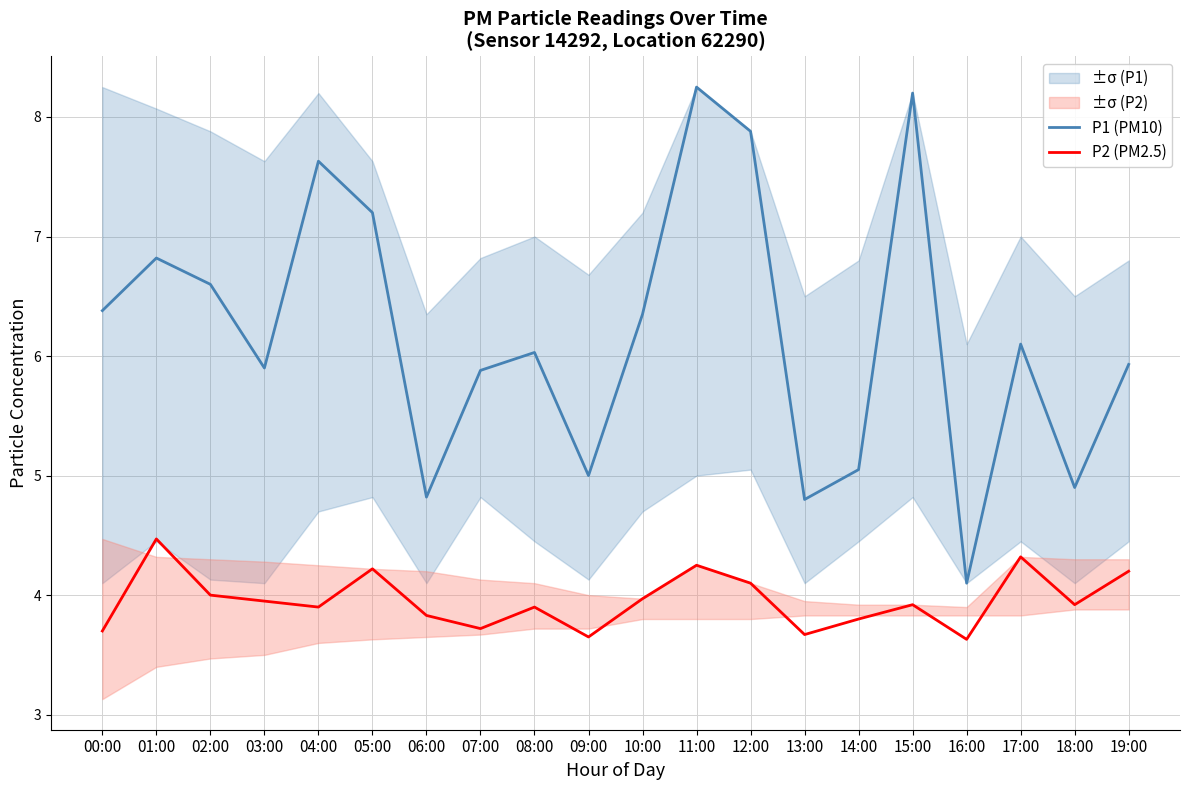

What are all the series names shown in the legend?

P1 (PM10), P2 (PM2.5)